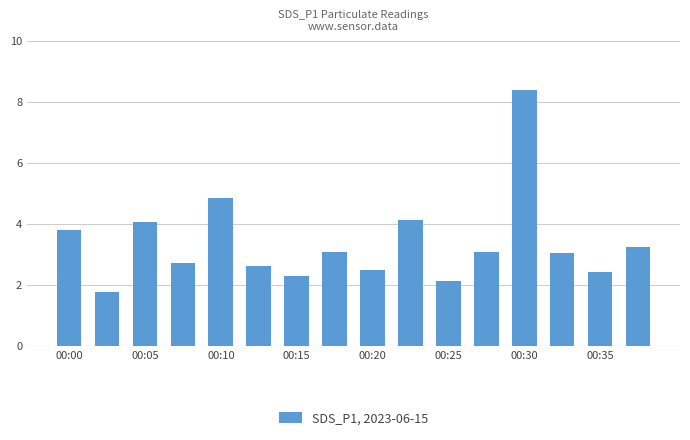

What is the difference between the maximum and minimum values?

6.6